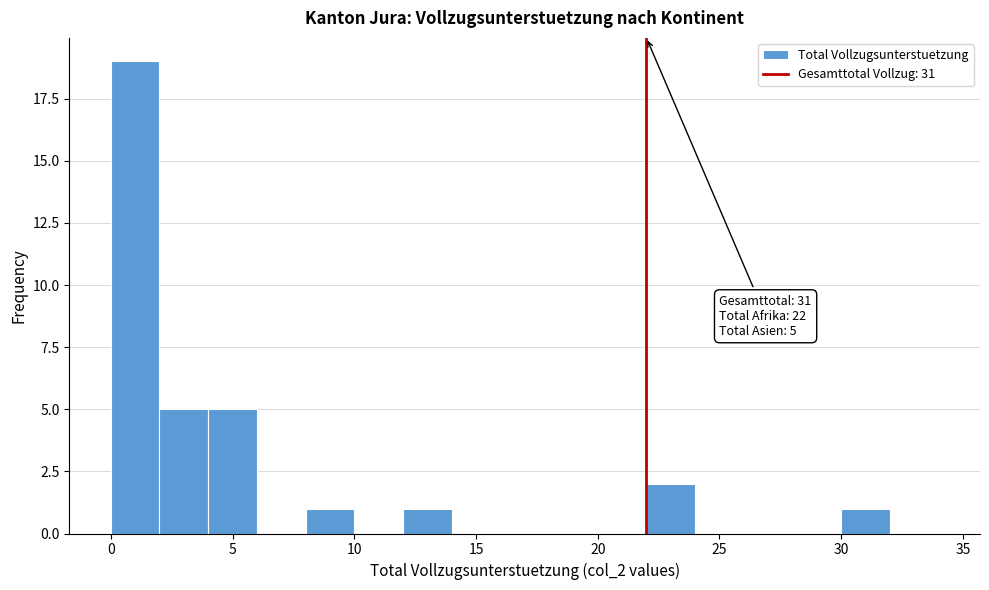

Which range on the x-axis has the tallest bar?

0 to 2